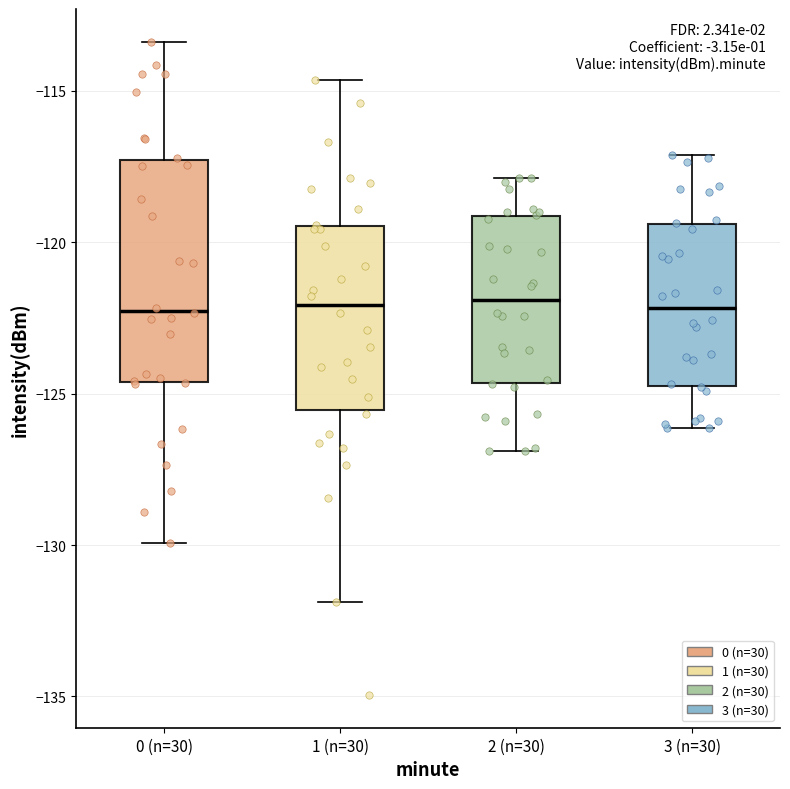

Where is the lower edge of the box for 3 (n=30) on the y-axis? The values are not printed on the chart, so give them approximately, as read against the axis.

-125.0